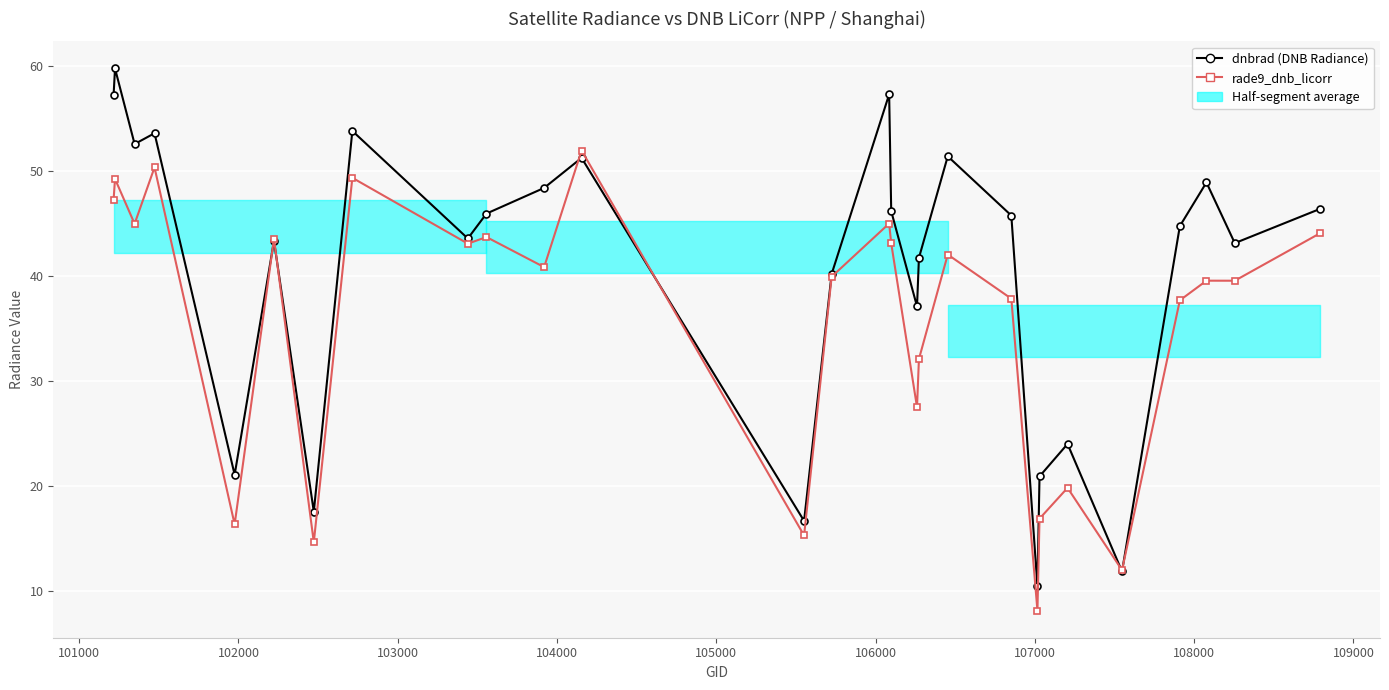

What is the total value across all series at 108000?

86.6